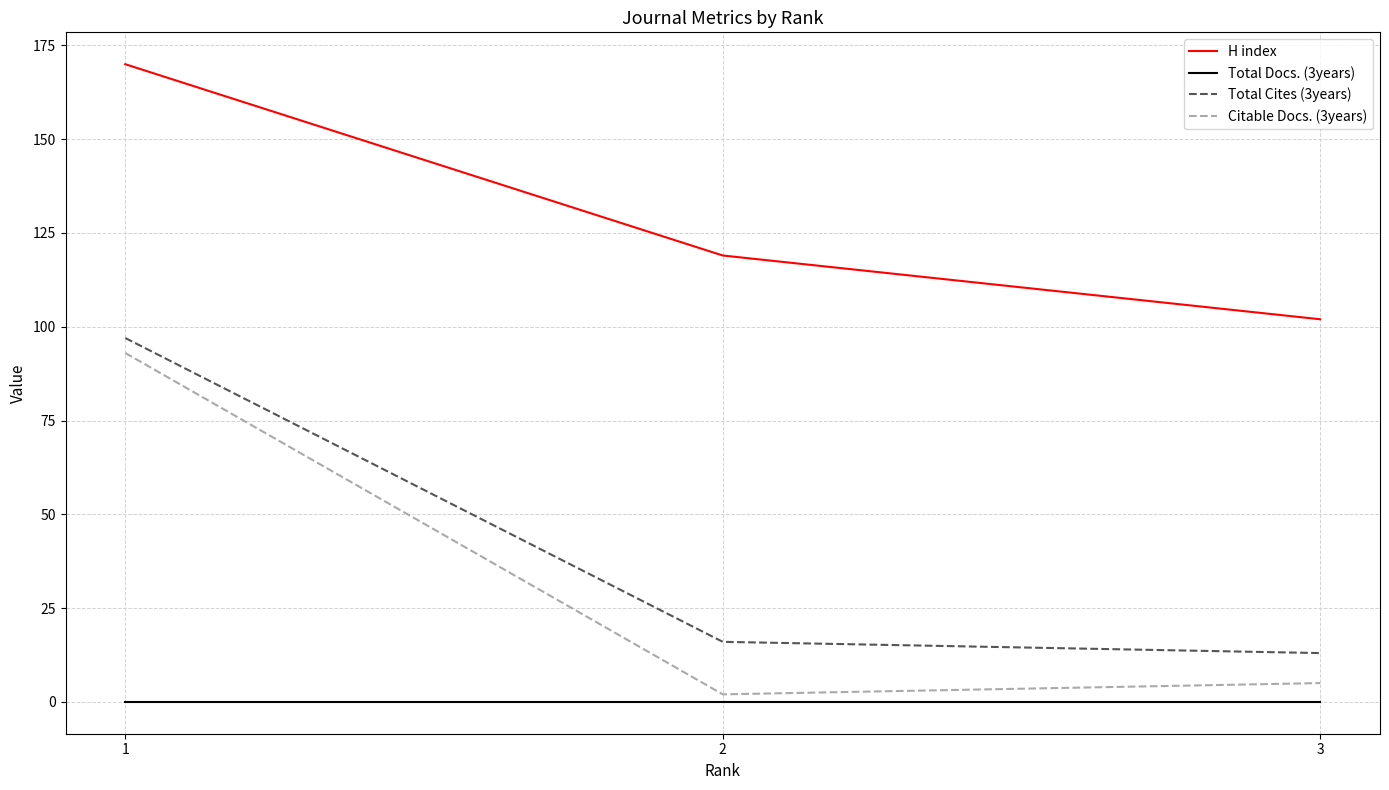

How many lines are shown in the chart?

4